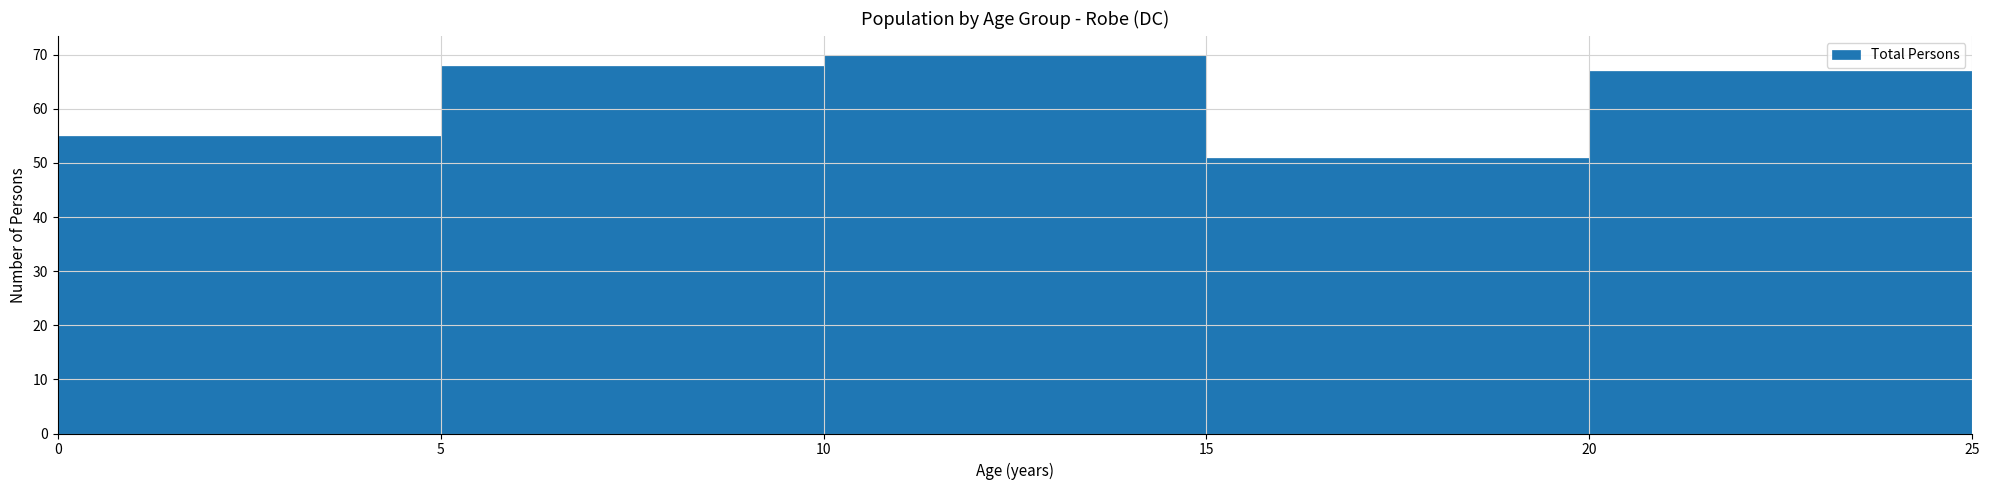

Over which range of the x-axis is the bar tallest?

10 to 15